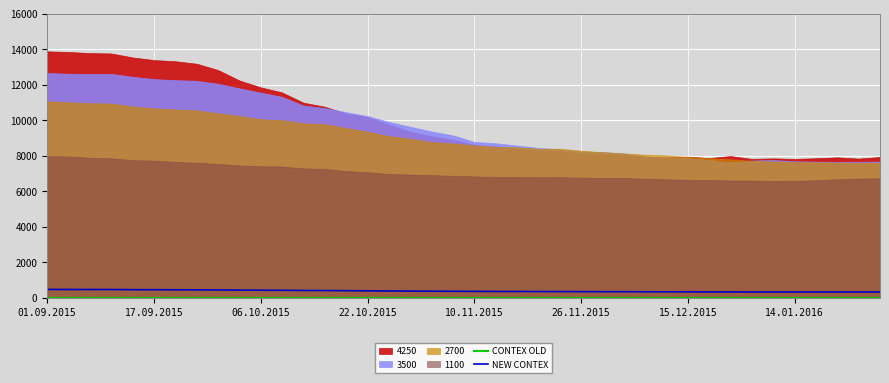

True or false: CONTEX OLD and NEW CONTEX intersect in this chart.

False